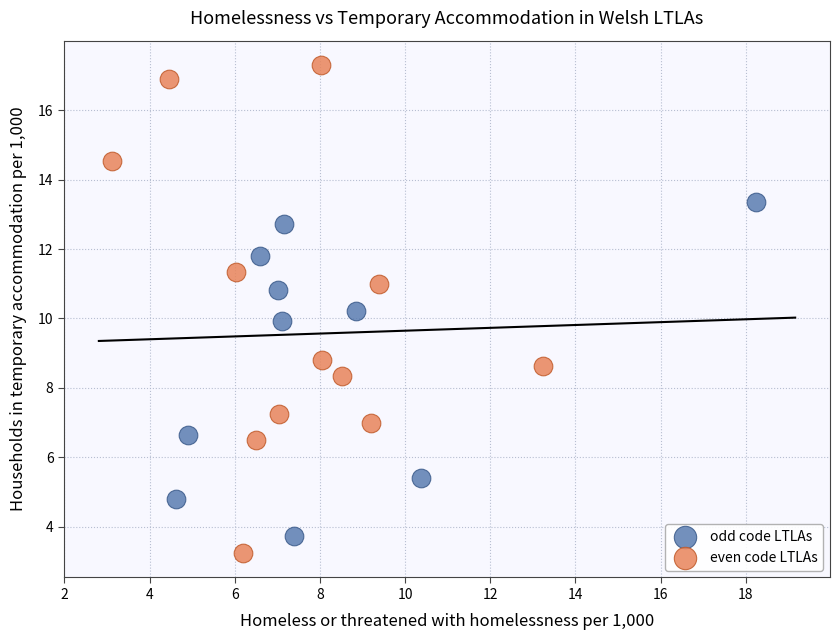

Which series contains the highest Y value?

even code LTLAs